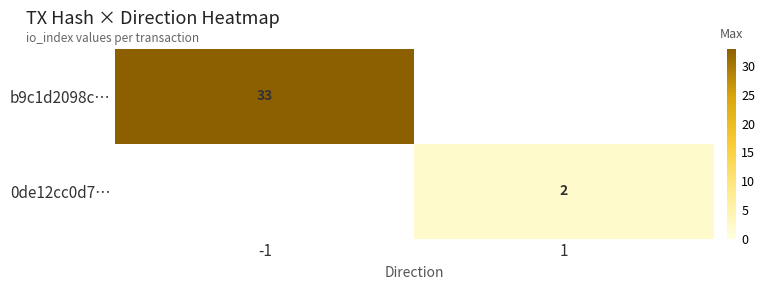

What is the spread (max minus min) of values at 1?

2